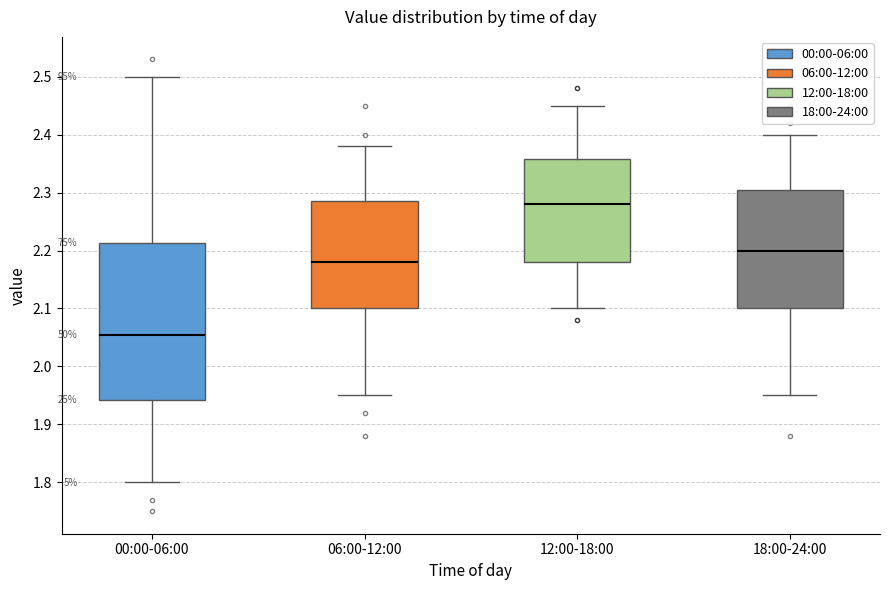

Comparing the boxes themselves (not the whiskers), which one is the tallest?

00:00-06:00